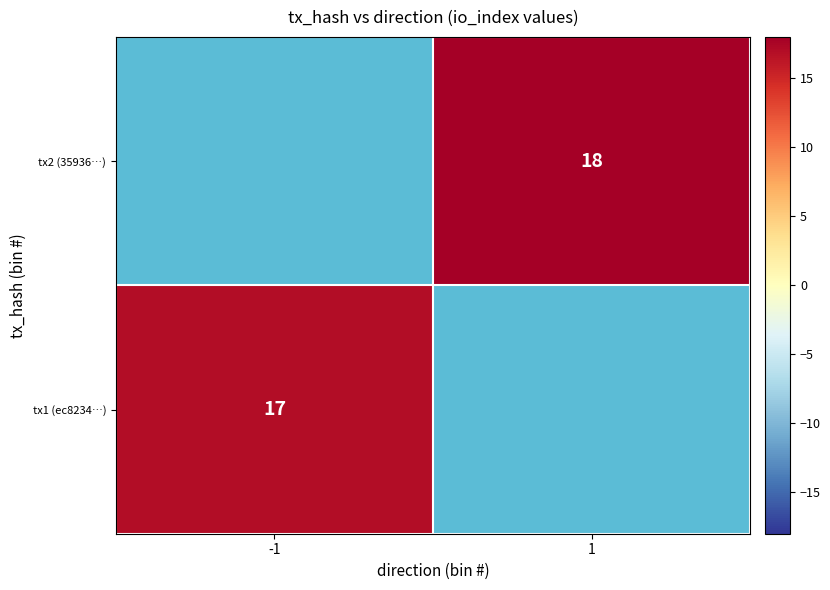

At how many categories does at least one series exceed 17?

1